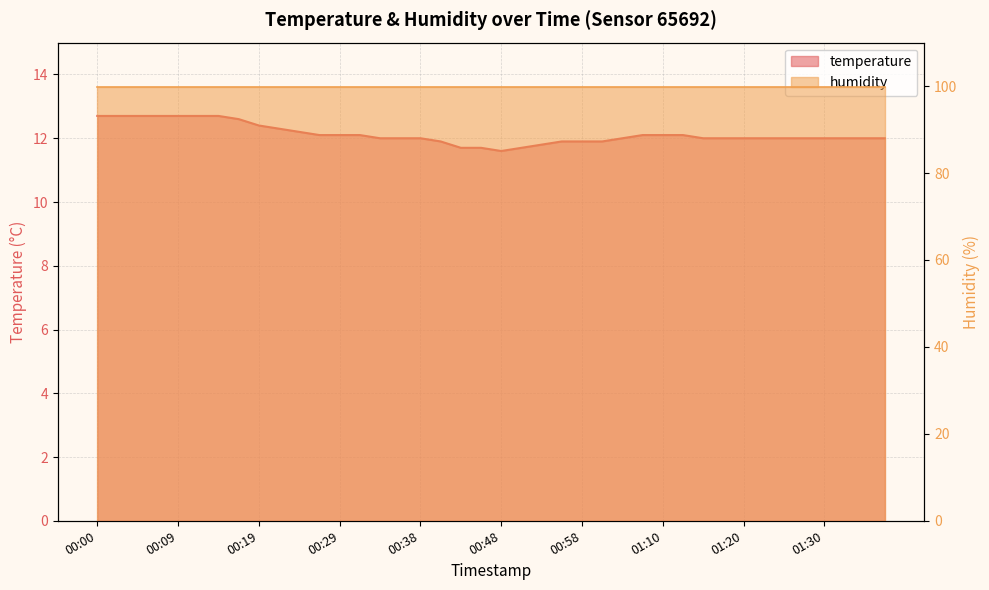

What value does the data have at 00:58?

11.9